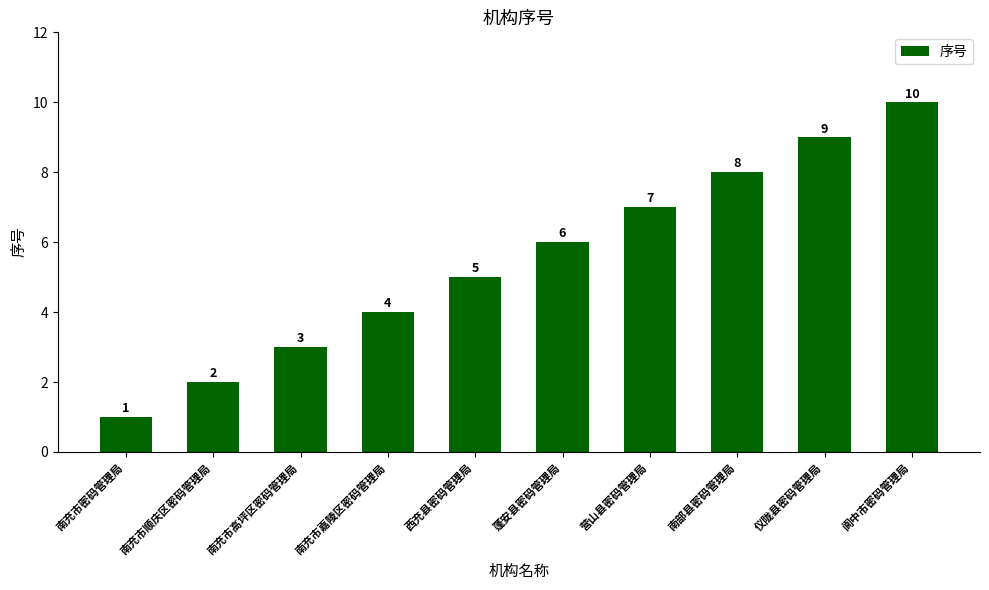

Count the number of categories in the chart.

10